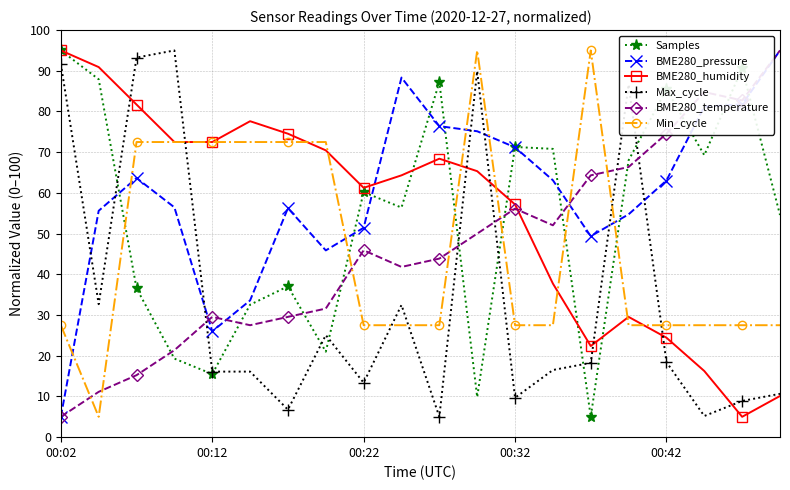

How many times do BME280_pressure and Max_cycle cross each other?

7